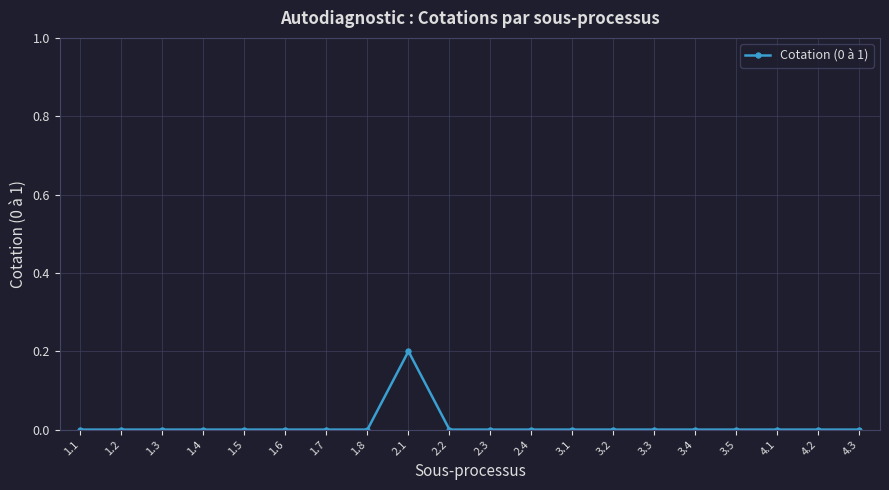

What is the greatest value displayed?

0.2